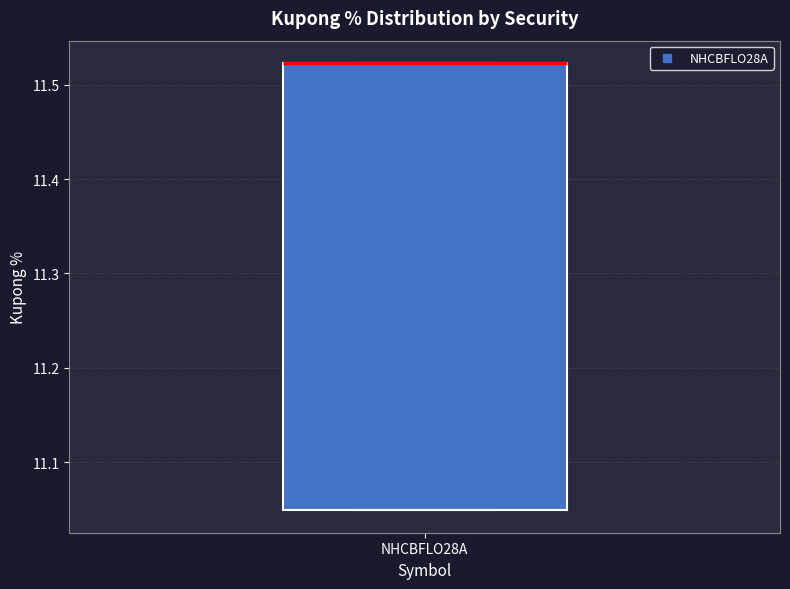

Read this box plot against the y-axis: the position of the median line, the range covered by the box, and the ends of both whiskers. The values are not printed on the chart, so give them approximately, as read against the axis.

median 11.52 (drawn on the box's upper edge), box 11.05 to 11.52, whiskers 11.05 to 11.52